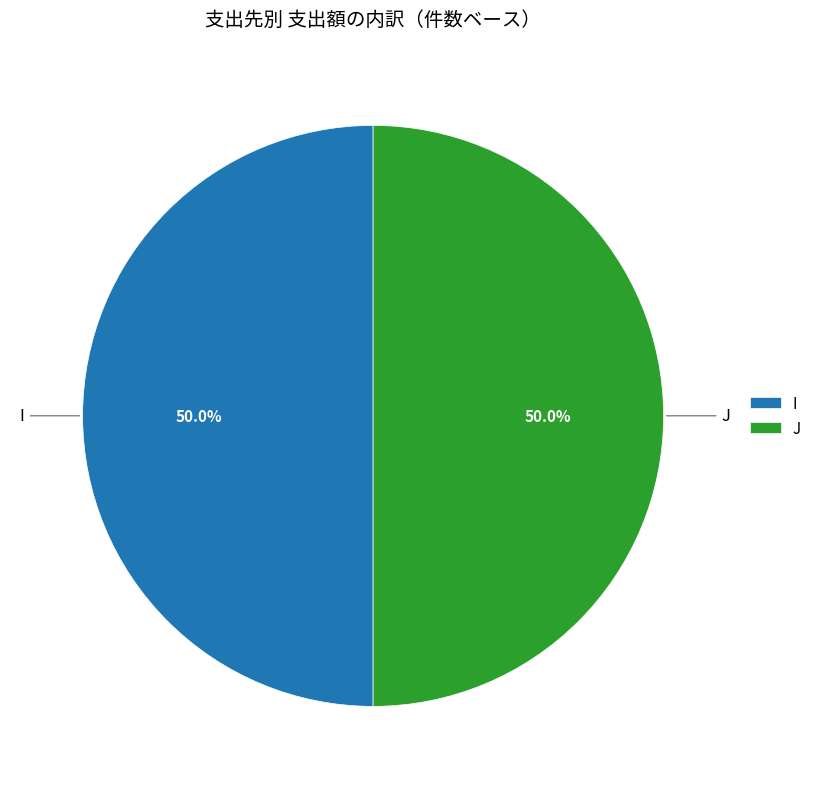

Combined, what portion of the pie is J and I?

100.0%